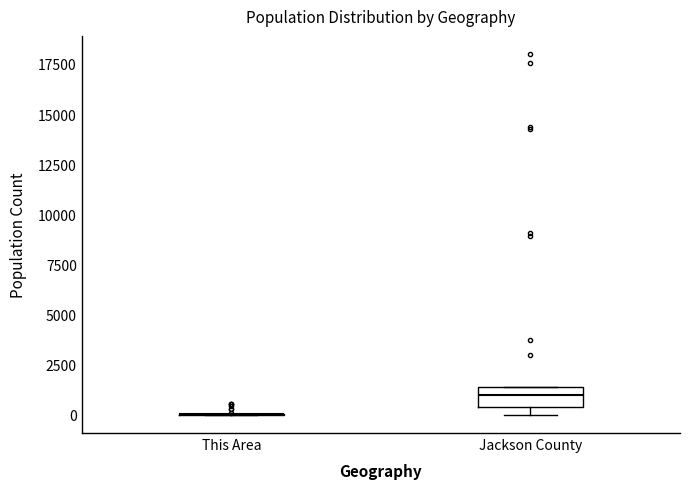

Reading left to right, transcribe this box plot: for each box, give where its median line is, the range the box spans, and where its two whiskers end, as read against the y-axis. The values are not printed on the chart, so give them approximately, as read against the axis.

This Area: box collapsed to a line at 0, whiskers 0 to 0
Jackson County: median 1000, box 500 to 1500, whiskers 0 to 1500